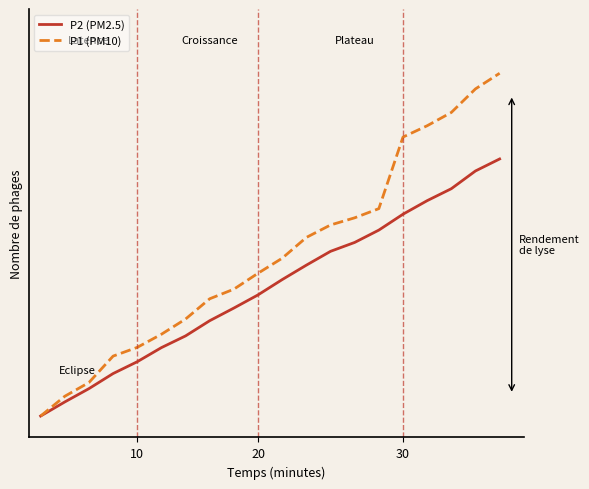

What is the label of the 10th point from the right?

10